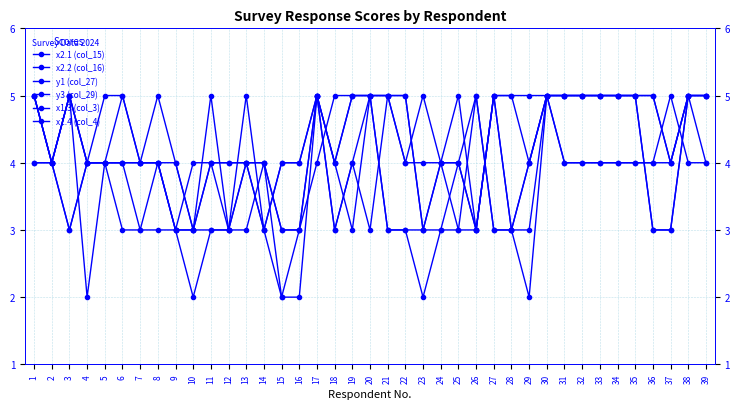

Which series has the largest range (max minus min)?

x2.1 (col_15)